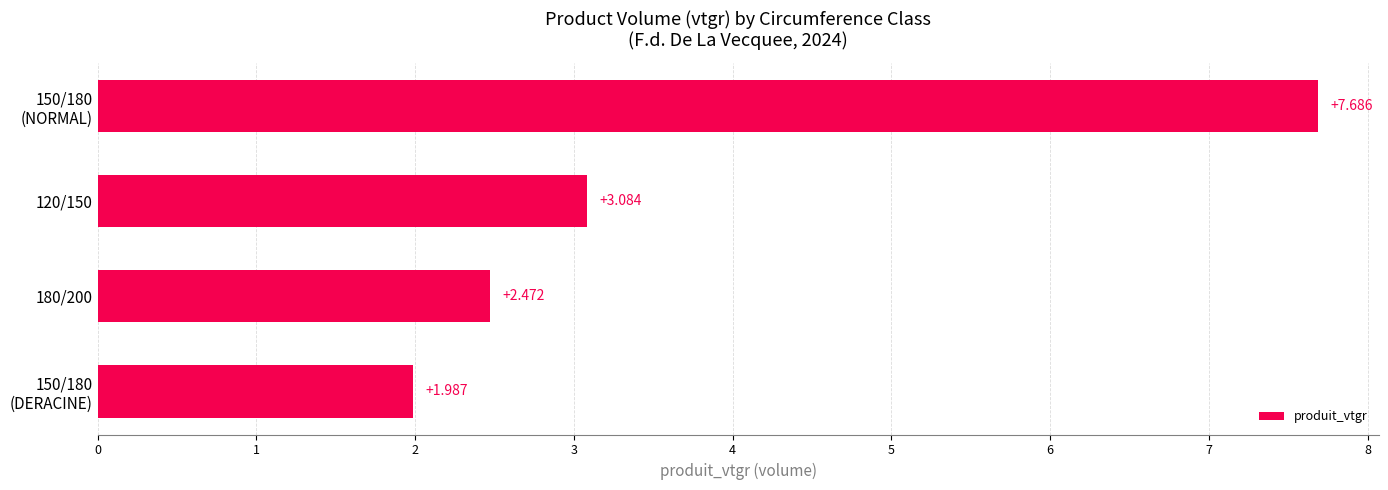

How many series are shown in this chart?

1